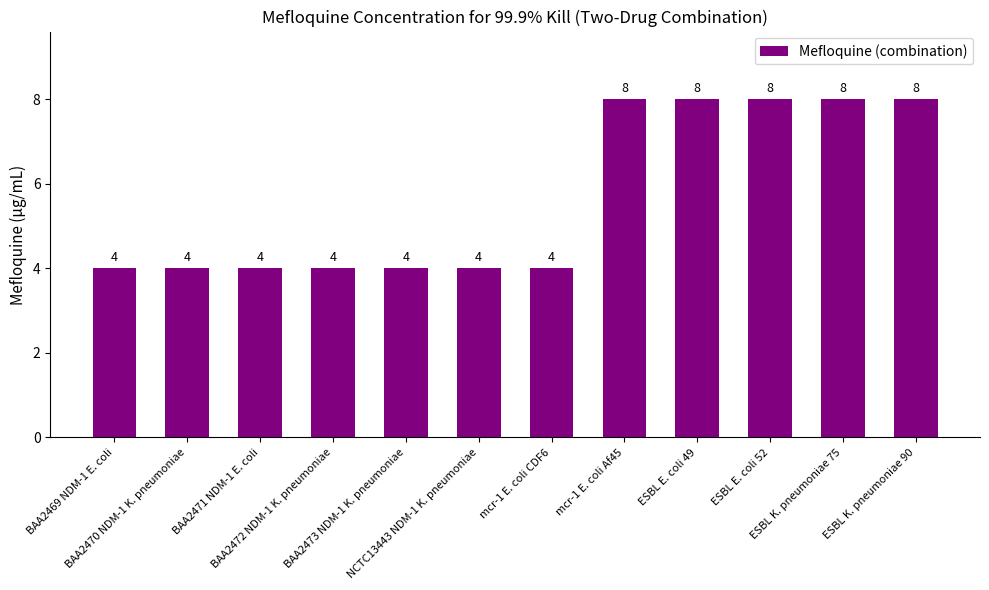

What is the ratio of the value at BAA2469 NDM-1 E. coli to the value at ESBL E. coli 52?

0.5